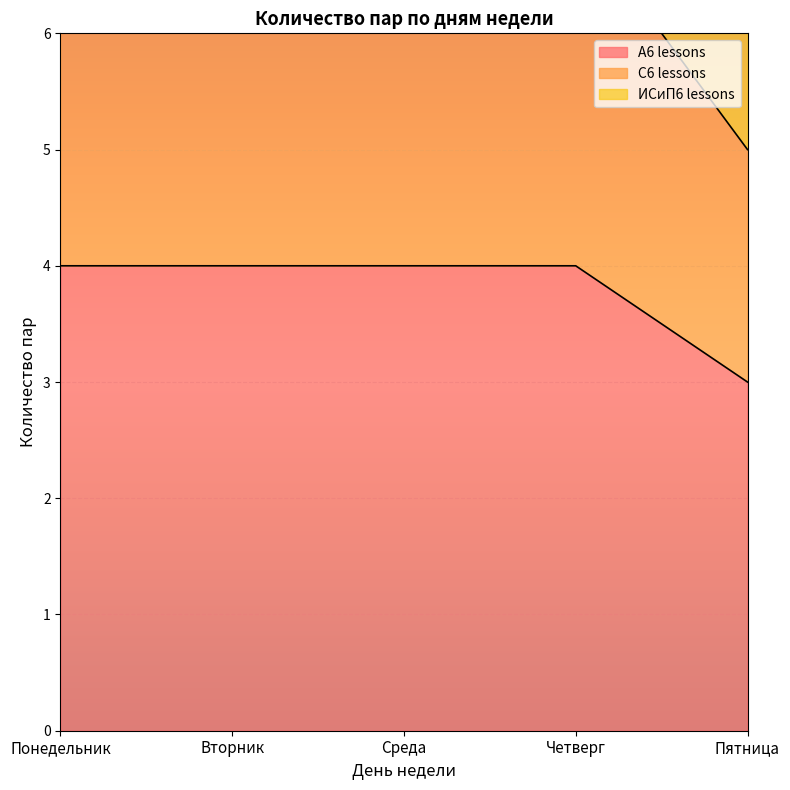

The А6 lessons series shows 4 at Четверг. True or false?

True